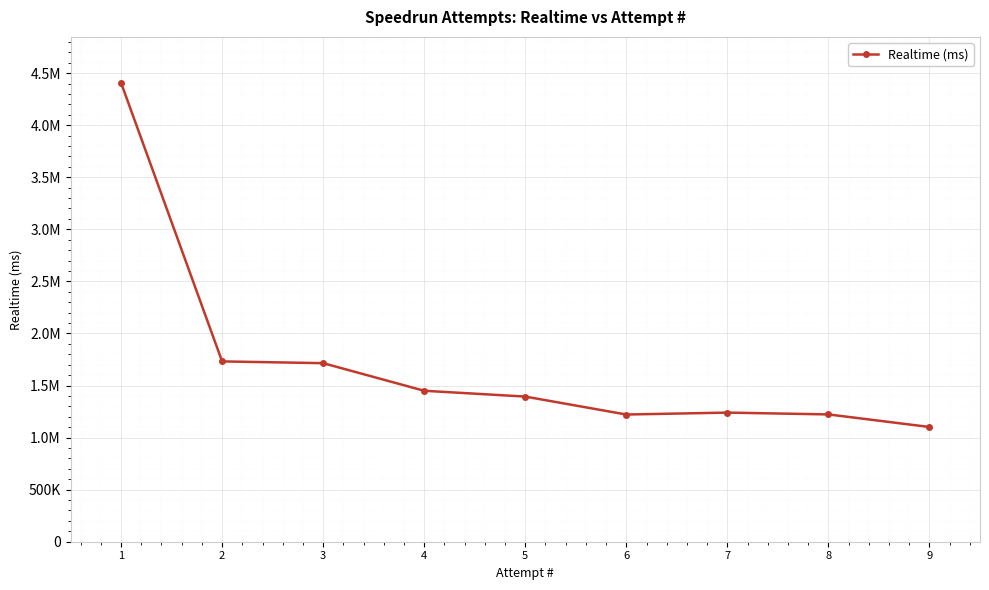

True or false: the data shows 3029323 at 1.

False